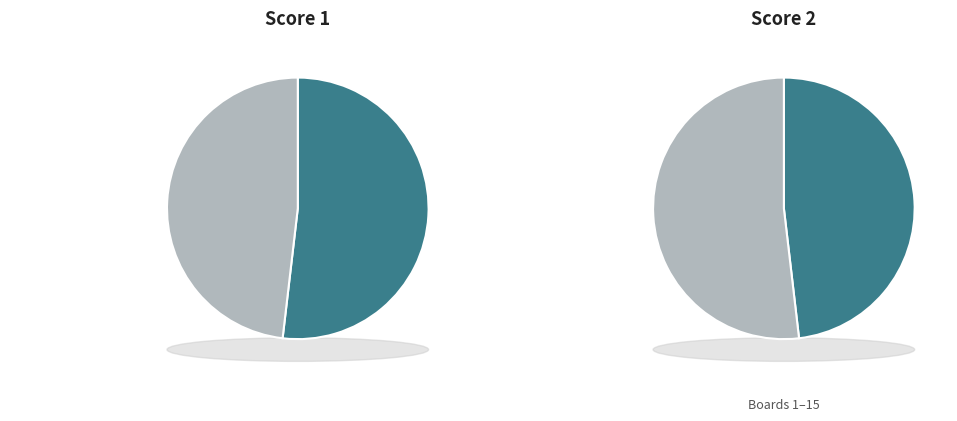

Rank the categories by Competitor 2 (Score 2) value from highest to lowest.

Board 9, Board 15, Board 14, Board 2, Board 3, Board 5, Board 13, Board 6, Board 10, Board 1, Board 7, Board 12, Board 8, Board 4, Board 11